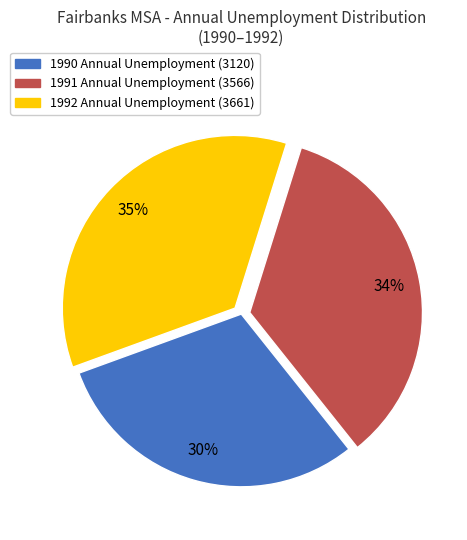

To the nearest percent, what is the difference between the largest and smallest slice percentages?

5%